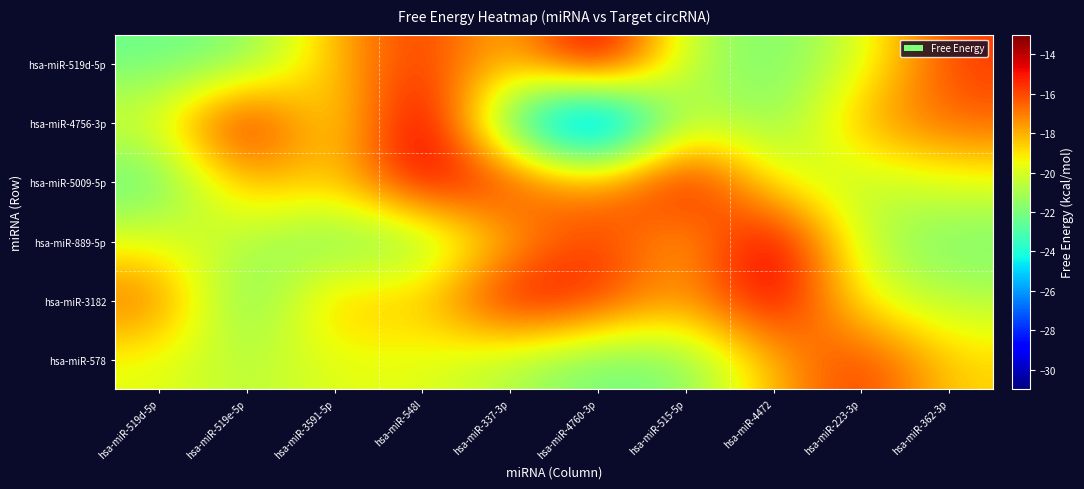

Which label corresponds to the smallest value in the chart?

hsa-miR-4760-3p